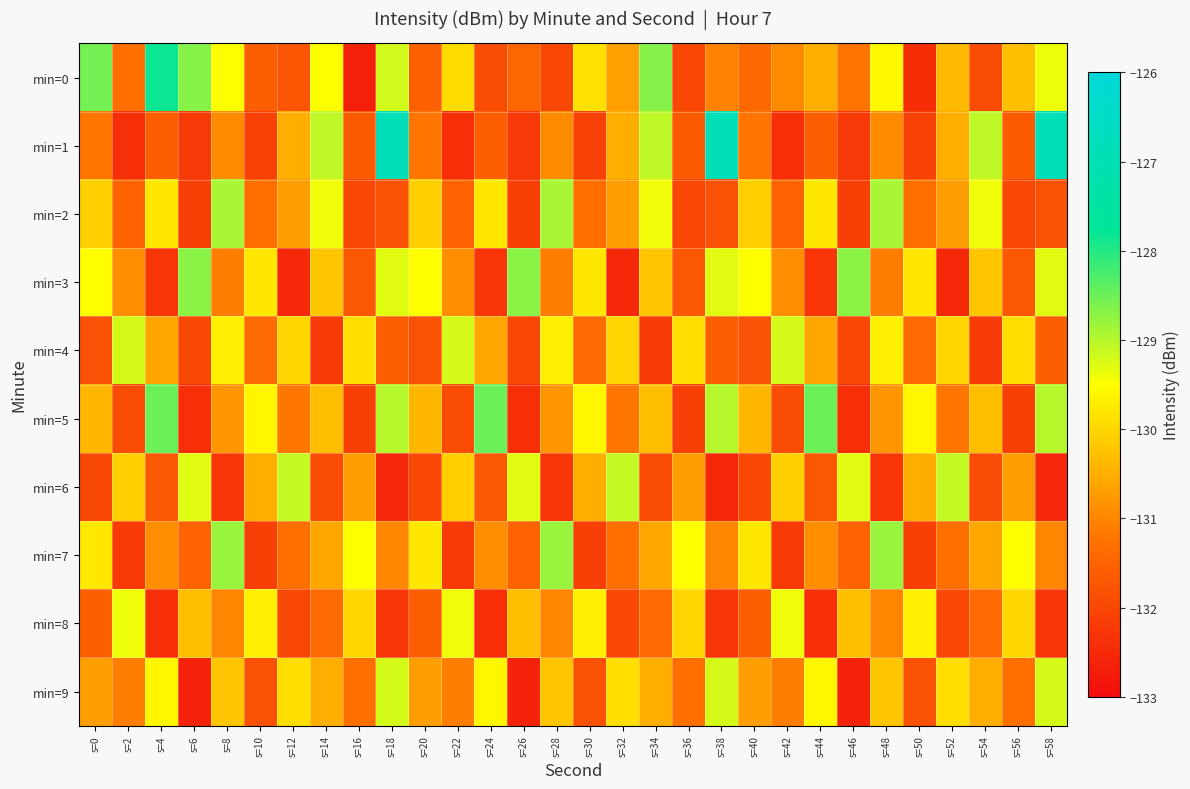

Which category has the highest value across all series?

s=18